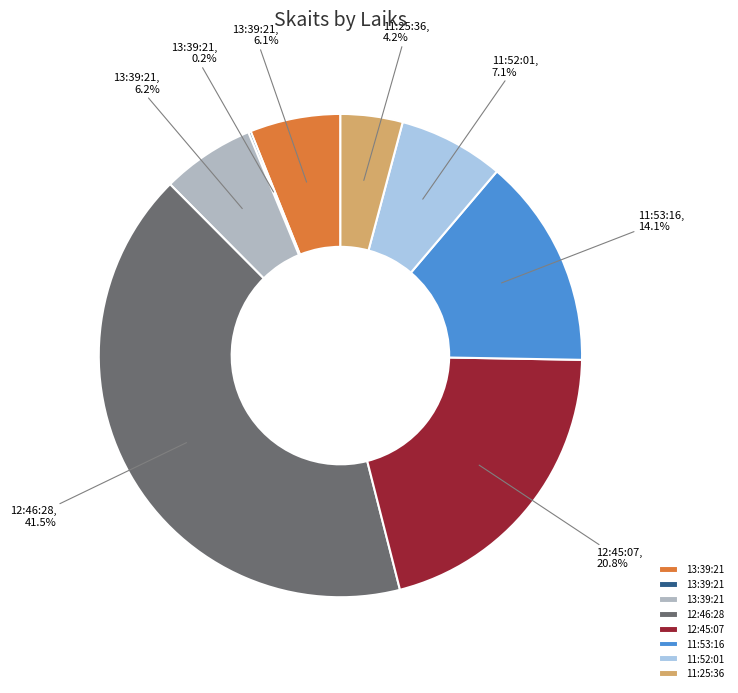

Is there a majority slice in this chart?

No